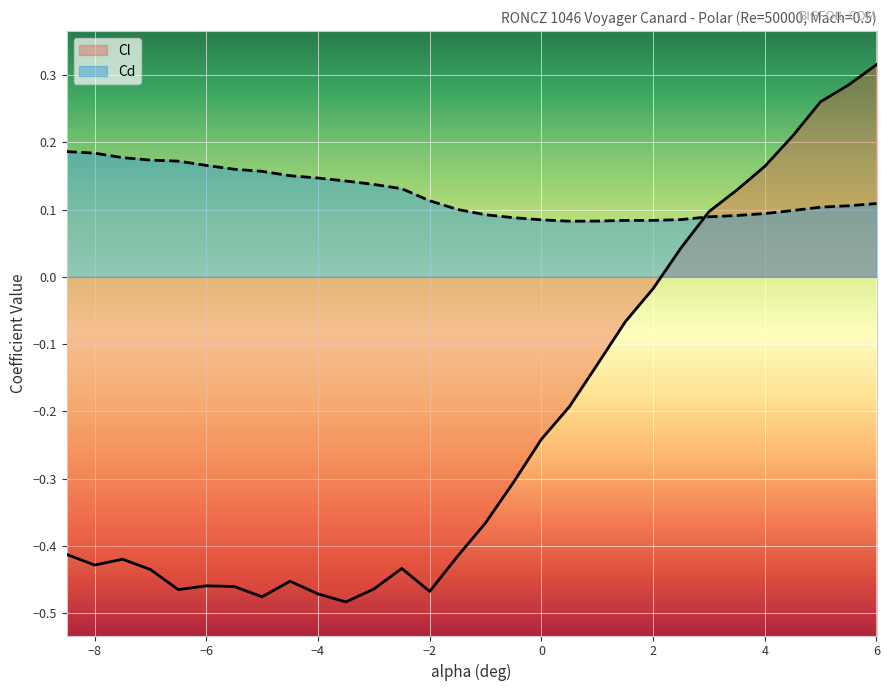

Is the value of Cd at 0.5 greater than the value of Cl at 5.0?

No